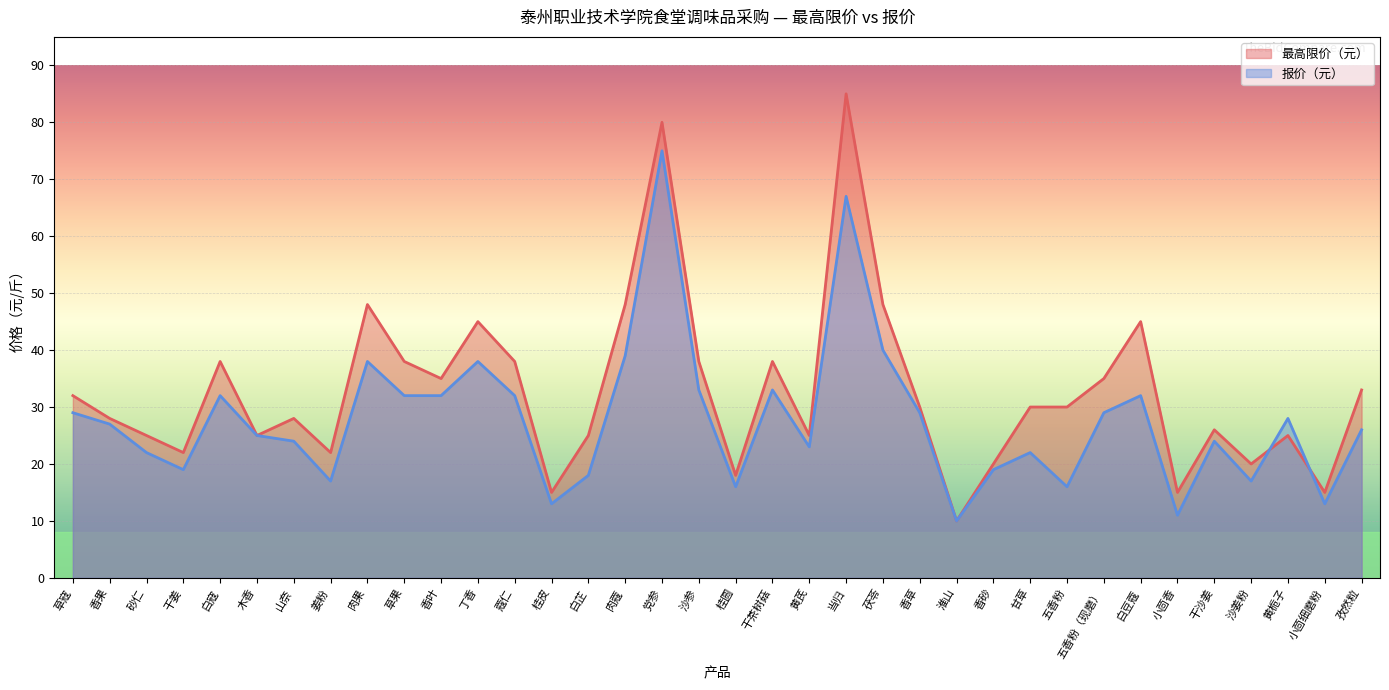

What position from the left is 沙参?

18